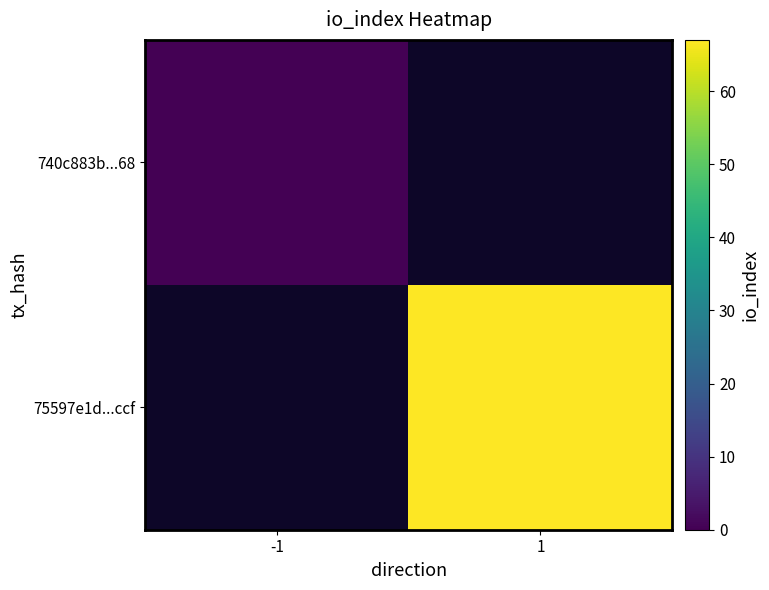

Rank the categories by 75597e1d...ccf value from highest to lowest.

-1, 1